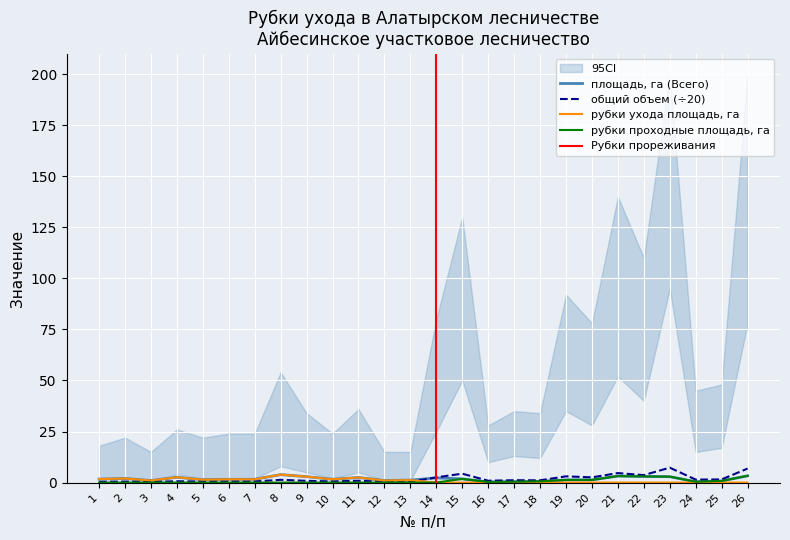

How many values in the рубки проходные площадь, га series exceed 0?

12